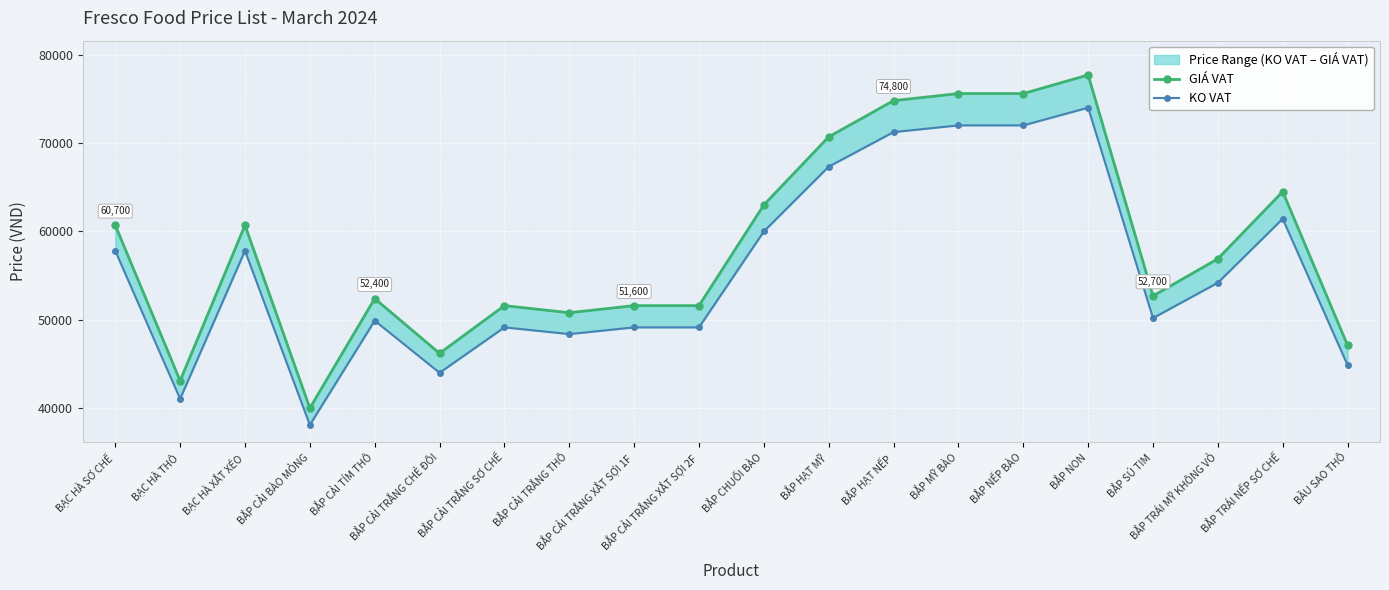

Rank the series by their maximum value, from highest to lowest.

GIÁ VAT, KO VAT